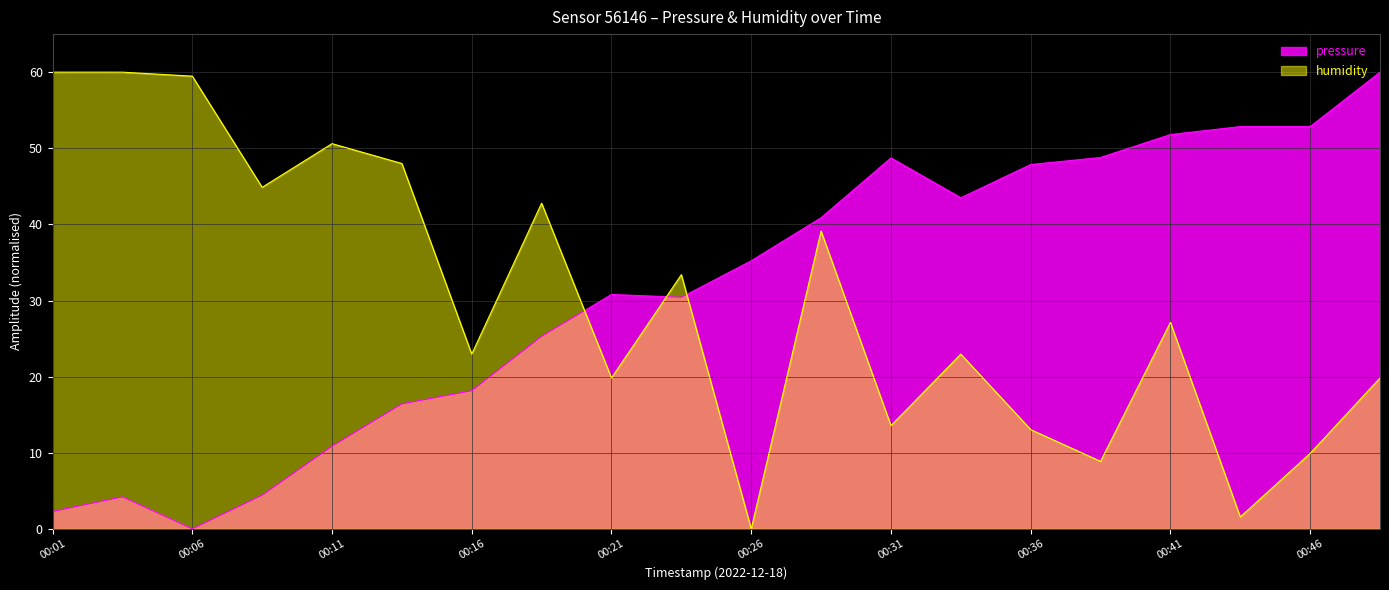

Does the chart display data point markers on the line(s)?

No